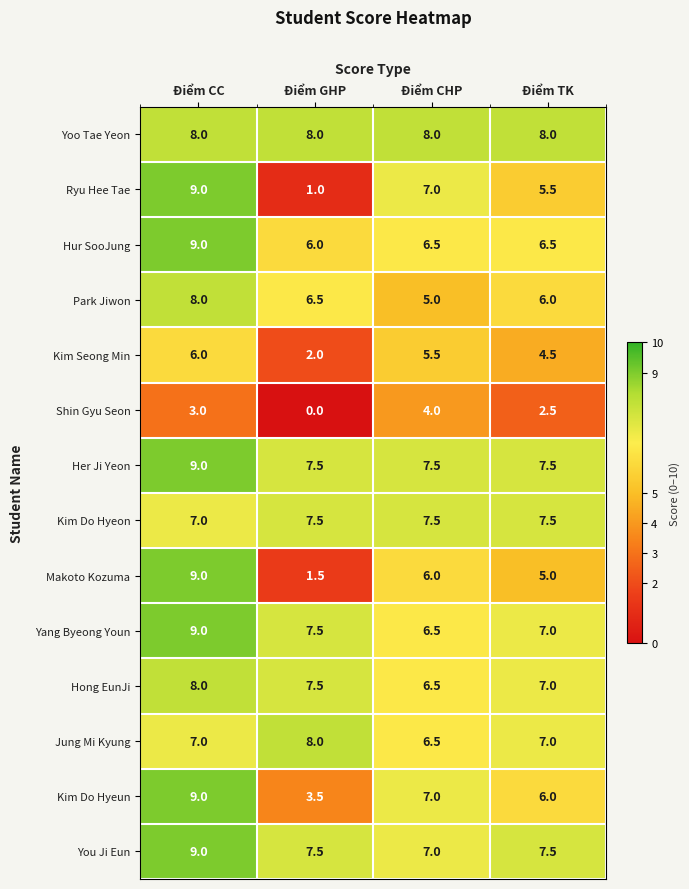

True or false: Kim Seong Min has a value of 2.0 at Điểm GHP.

True